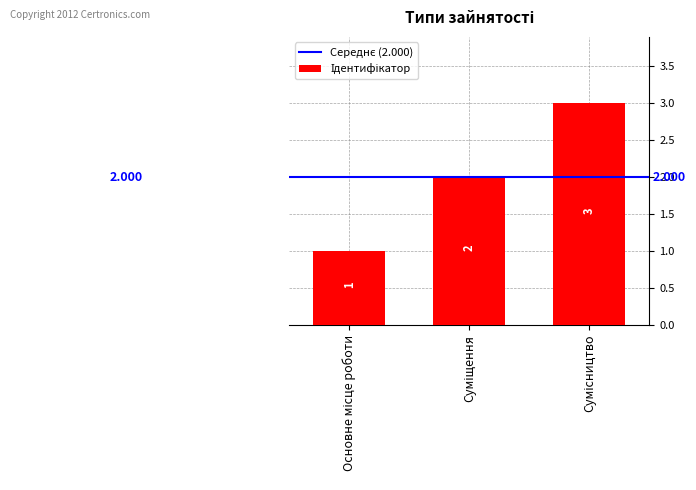

What is the value of the 2nd bar from the left?

2